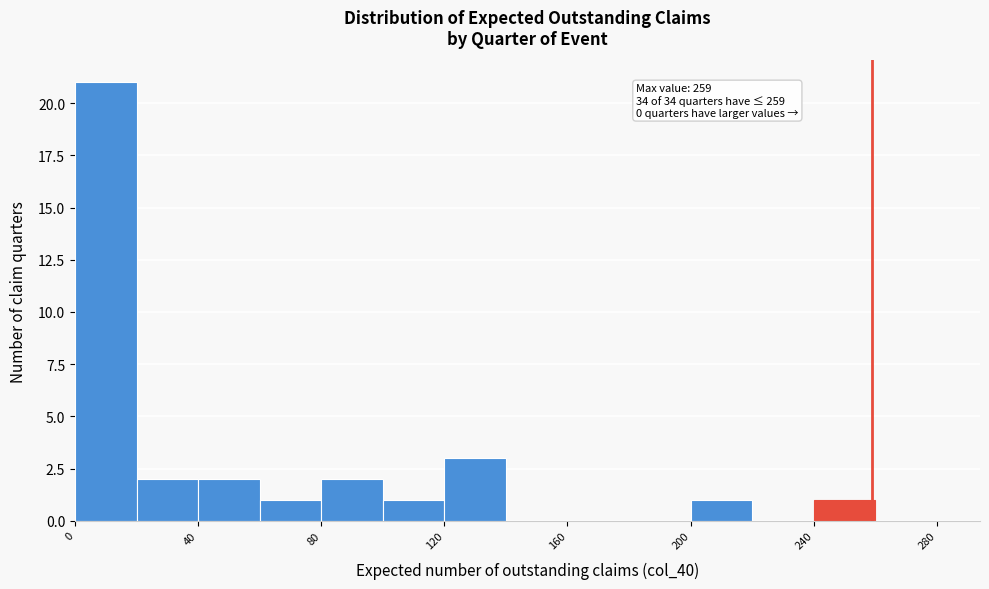

Which range on the x-axis has the tallest bar?

0 to 20